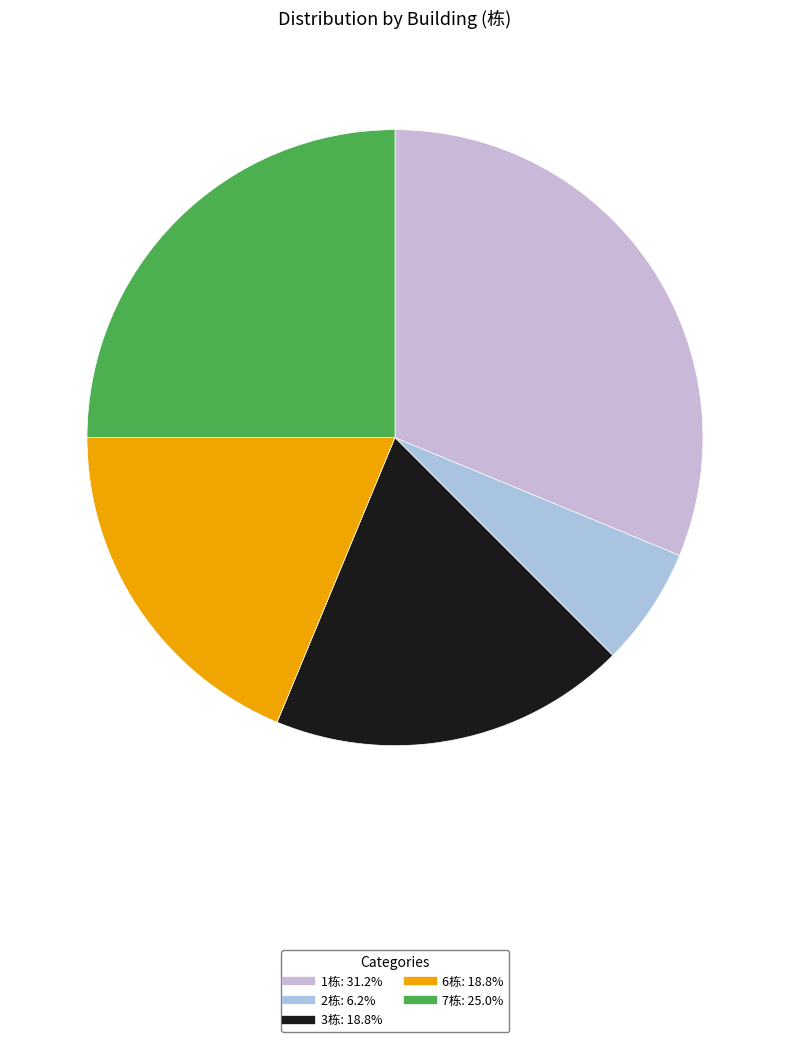

Is there a majority slice in this chart?

No